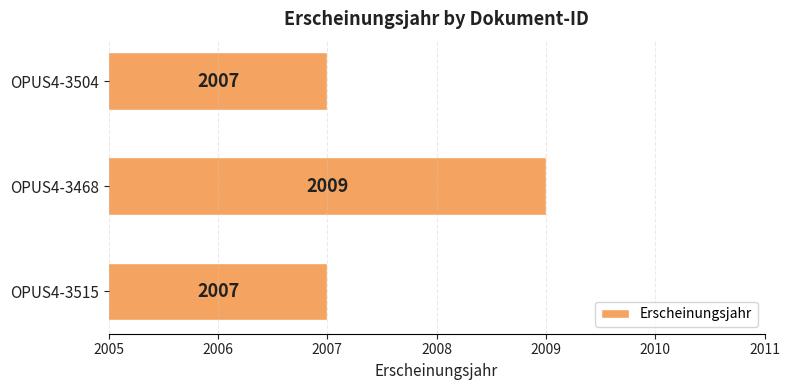

True or false: the data shows 956 at OPUS4-3515.

False